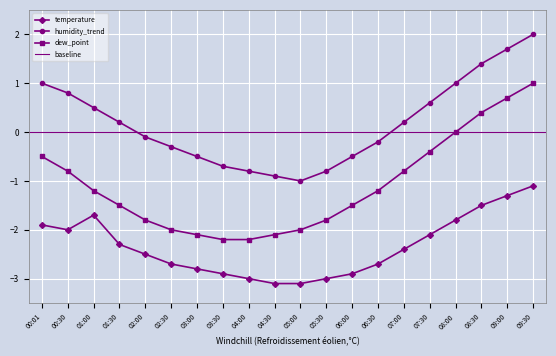

At which label does dew_point reach its peak?

09:30